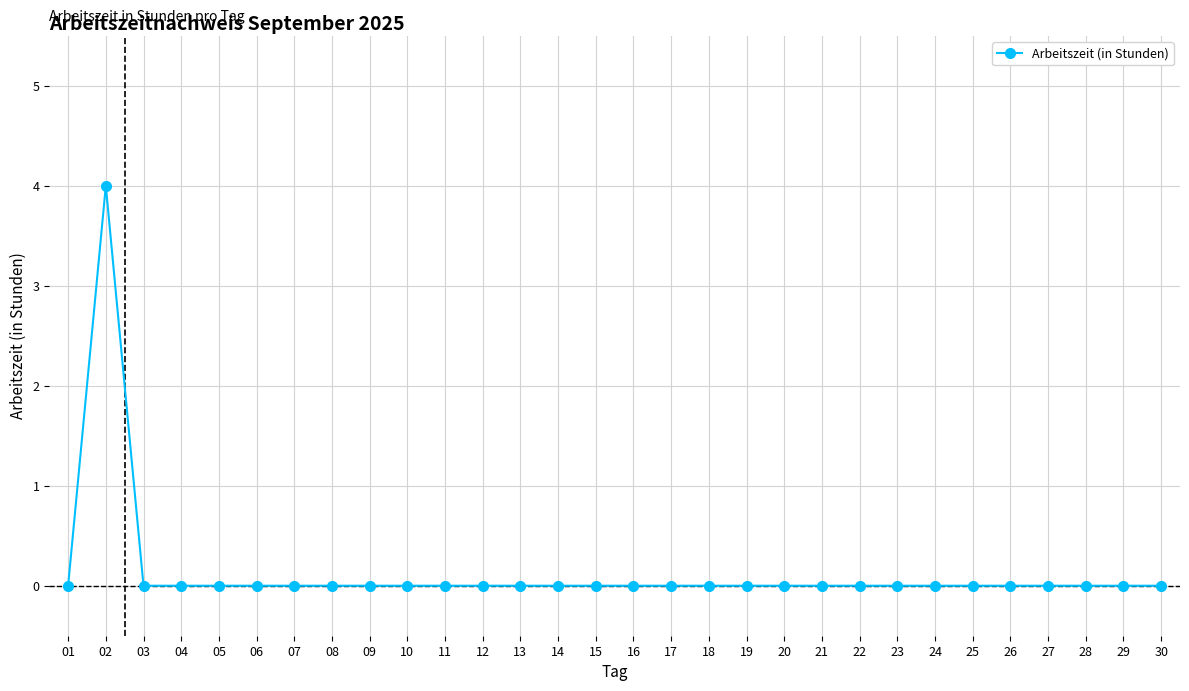

What is the difference between the maximum and minimum values?

4